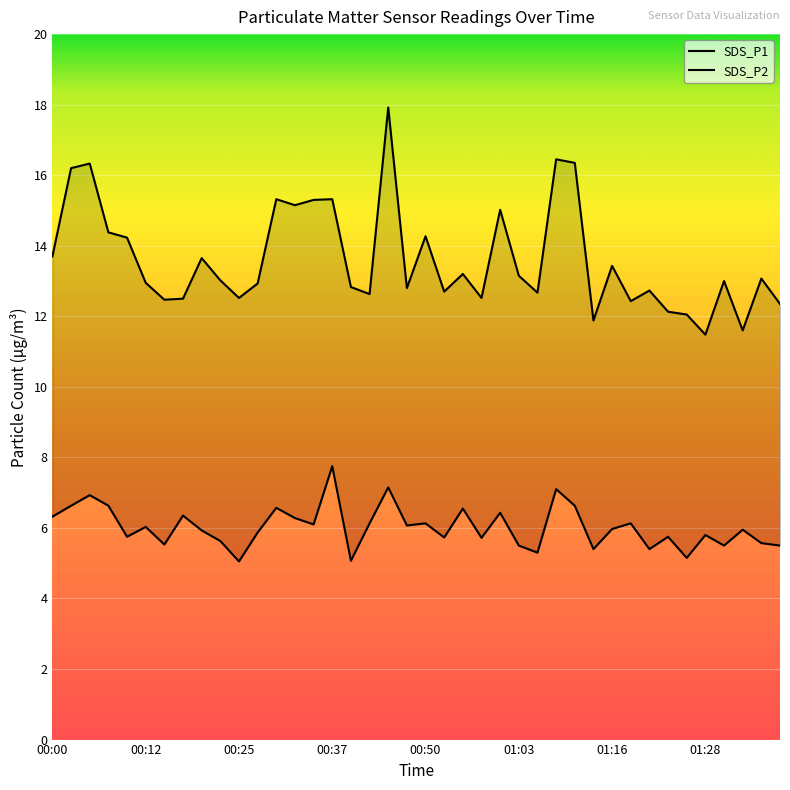

At which category is the sum across all series the highest?

00:45